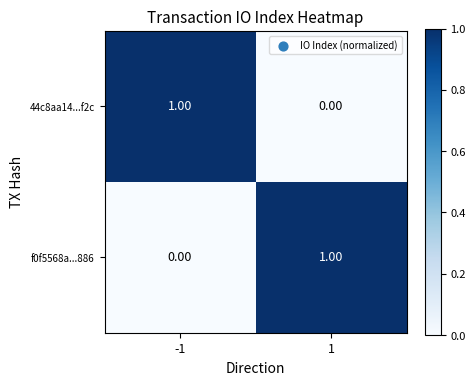

Rank the series at 1 from lowest to highest value.

44c8aa14...f2c, f0f5568a...886